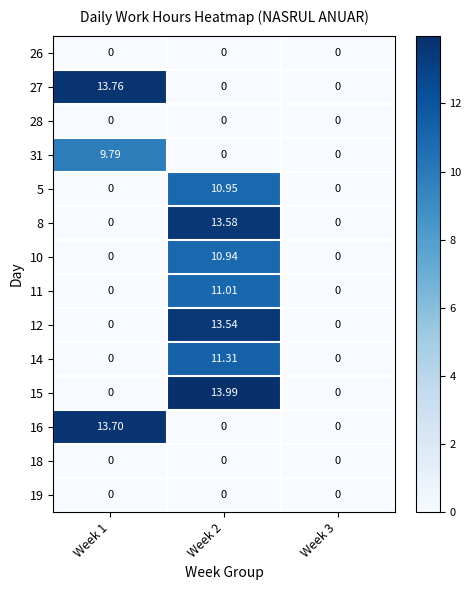

What is the greatest value displayed?

14.0